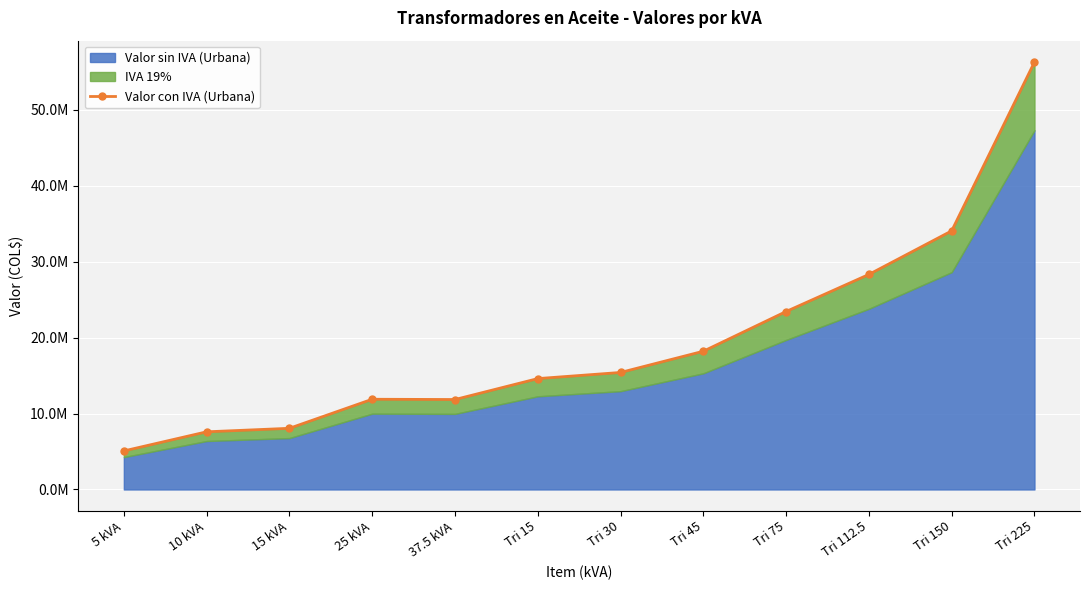

Reading left to right, what are all the values shown in this chart?

5071820	7589790	8051810	11877710	11841570	14596140	15404350	18198765	23429965	28311660	34048885	56277000